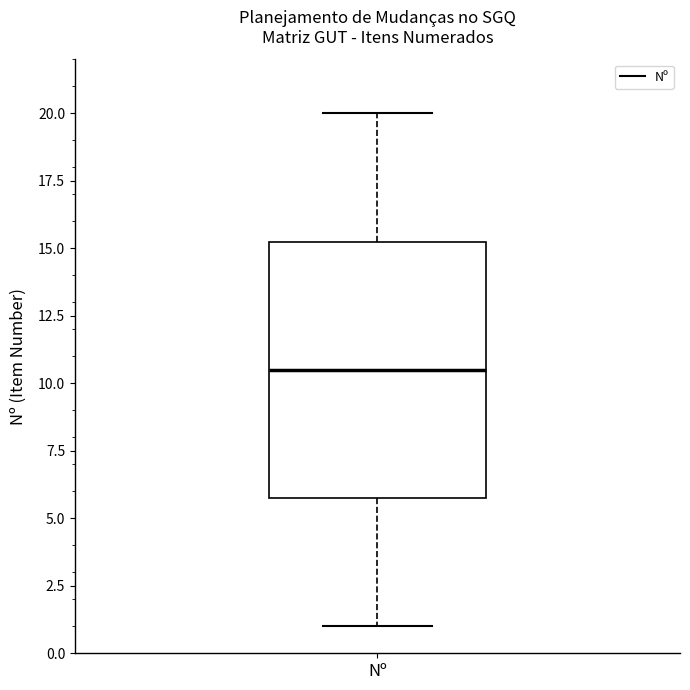

Where does the lower whisker of the box for Nº end on the y-axis? The values are not printed on the chart, so give them approximately, as read against the axis.

1.0